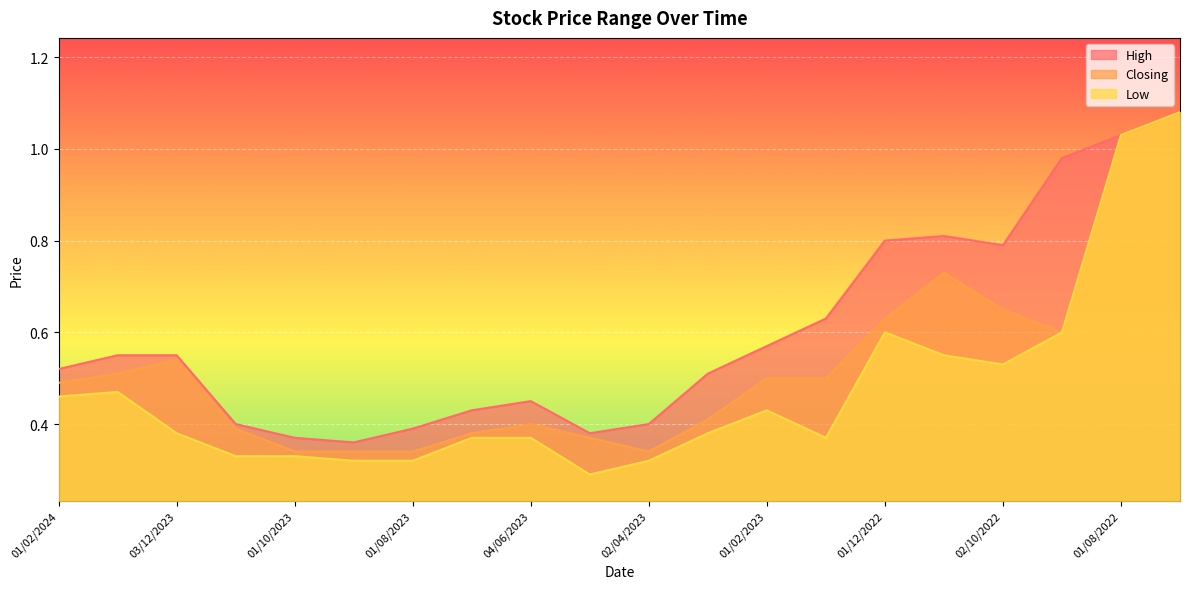

Between 01/02/2024 and 01/10/2023, which series saw the biggest shift?

High